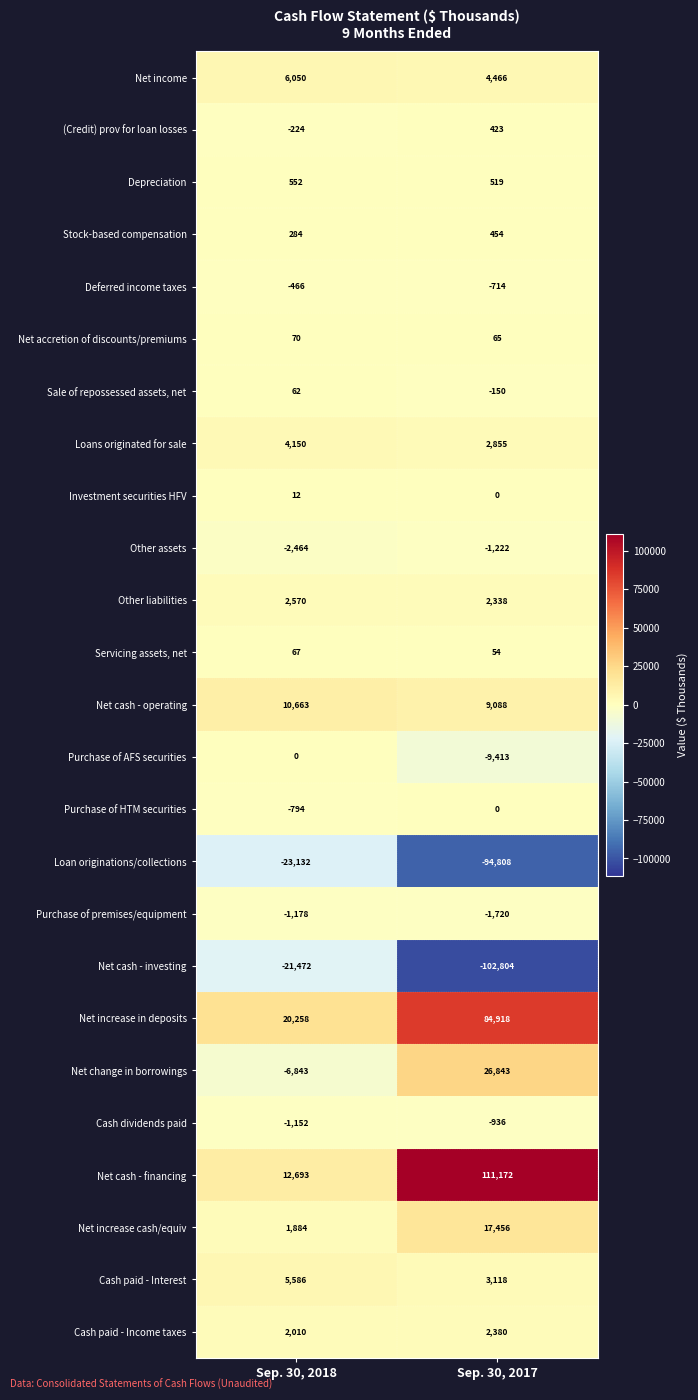

What is the sum of the Net increase in deposits values at Sep. 30, 2017 and Sep. 30, 2018?

105176